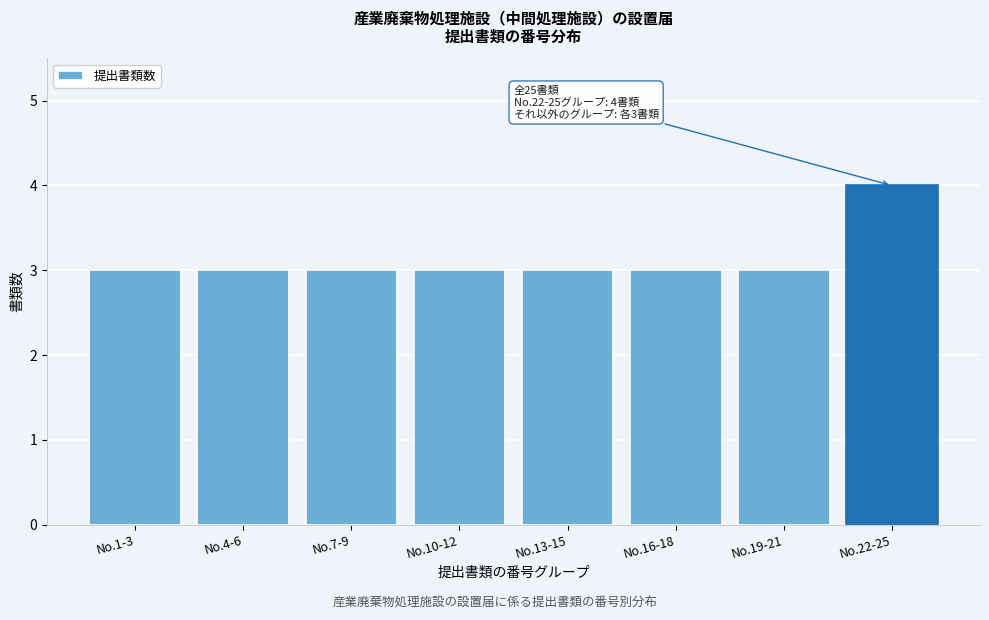

Reading left to right, list all the values displayed in this chart.

3	3	3	3	3	3	3	4